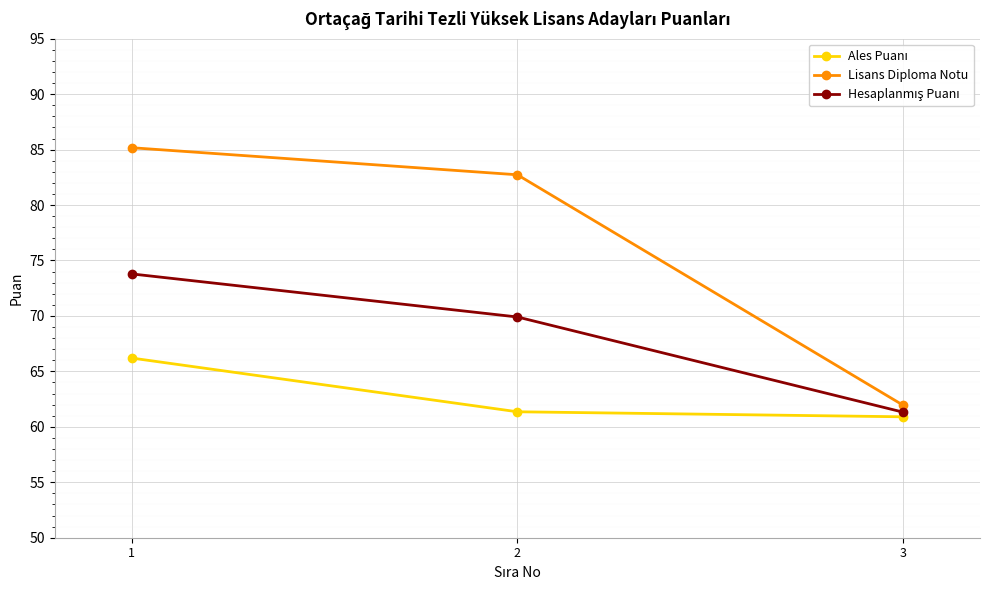

True or false: Lisans Diploma Notu has a value of 85.2 at 1.

True